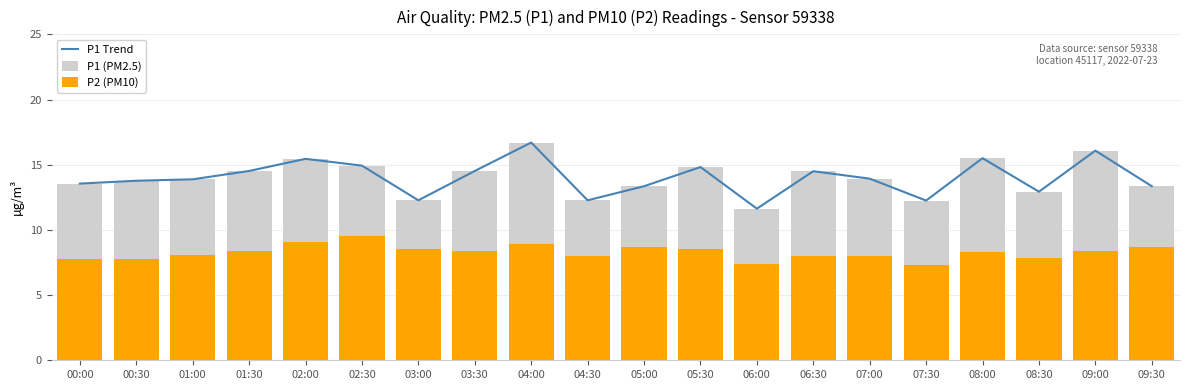

Reading right to left, what are all the values shown in this chart?

P1 Trend: 13.3	16.1	12.9	15.5	12.2	13.9	14.5	11.6	14.8	13.3	12.3	16.7	14.5	12.3	14.9	15.4	14.5	13.9	13.8	13.6
P1 (PM2.5): 13.3	16.1	12.9	15.5	12.2	13.9	14.5	11.6	14.8	13.3	12.3	16.7	14.5	12.3	14.9	15.4	14.5	13.9	13.8	13.6
P2 (PM10): 8.7	8.4	7.8	8.3	7.3	8.0	8.0	7.4	8.5	8.7	8.0	8.9	8.4	8.5	9.5	9.1	8.4	8.1	7.8	7.8